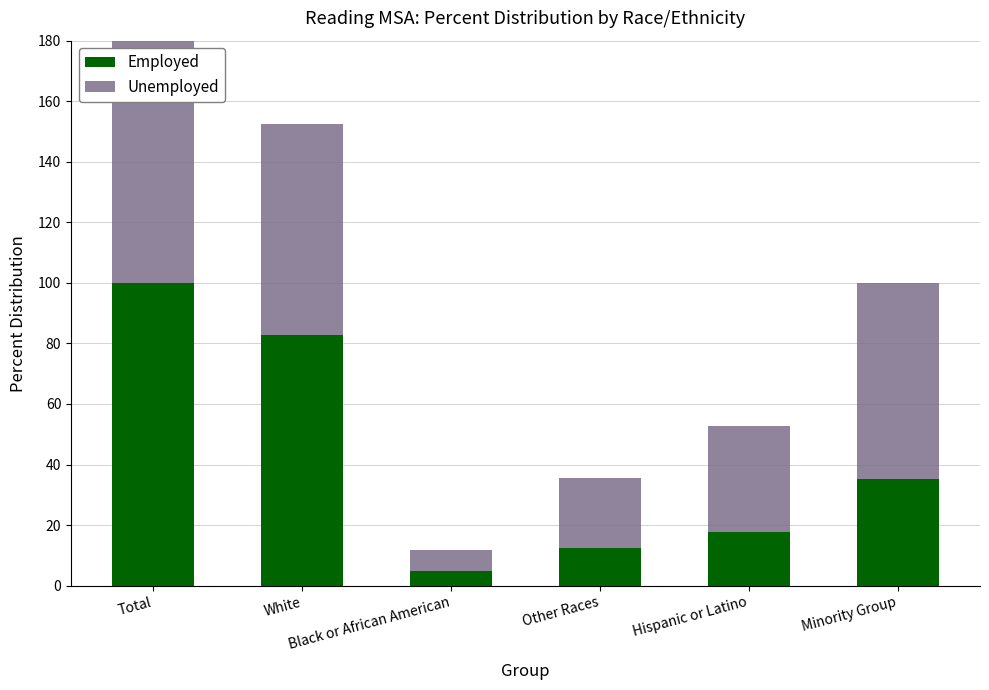

Which category has the highest value across all series?

Total